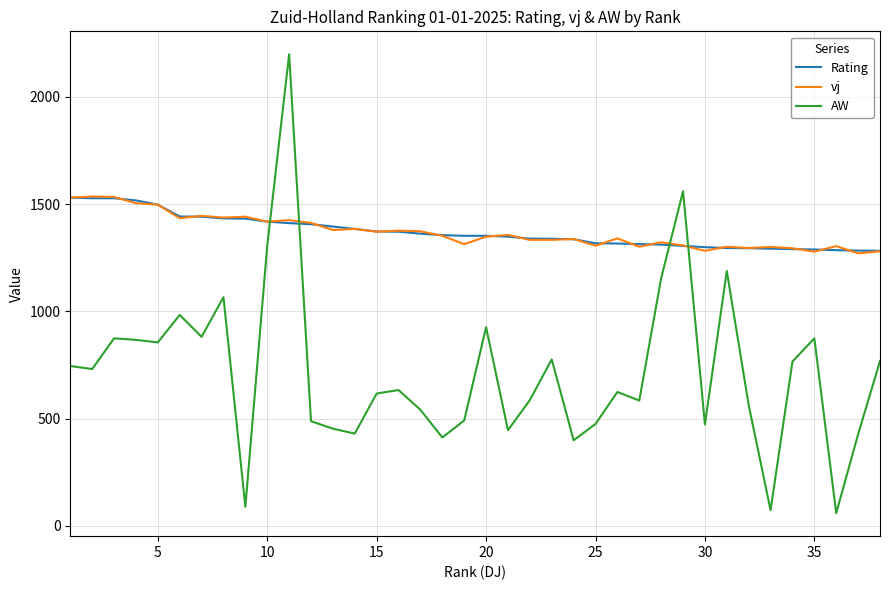

Is this an area chart (filled region under the line)?

No